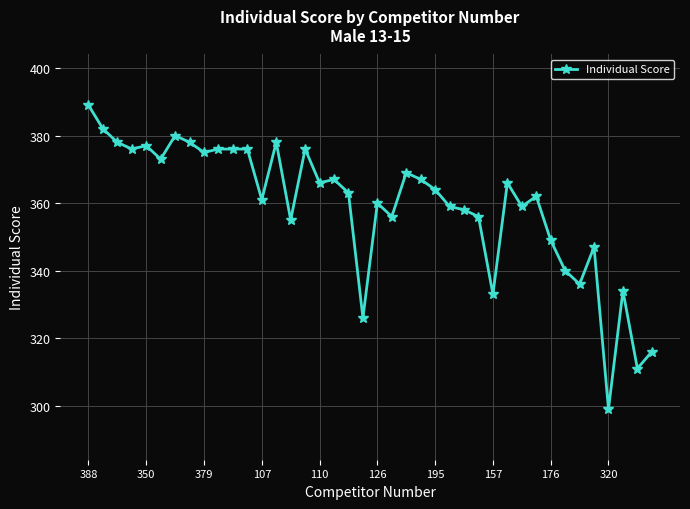

How many lines are shown in the chart?

1